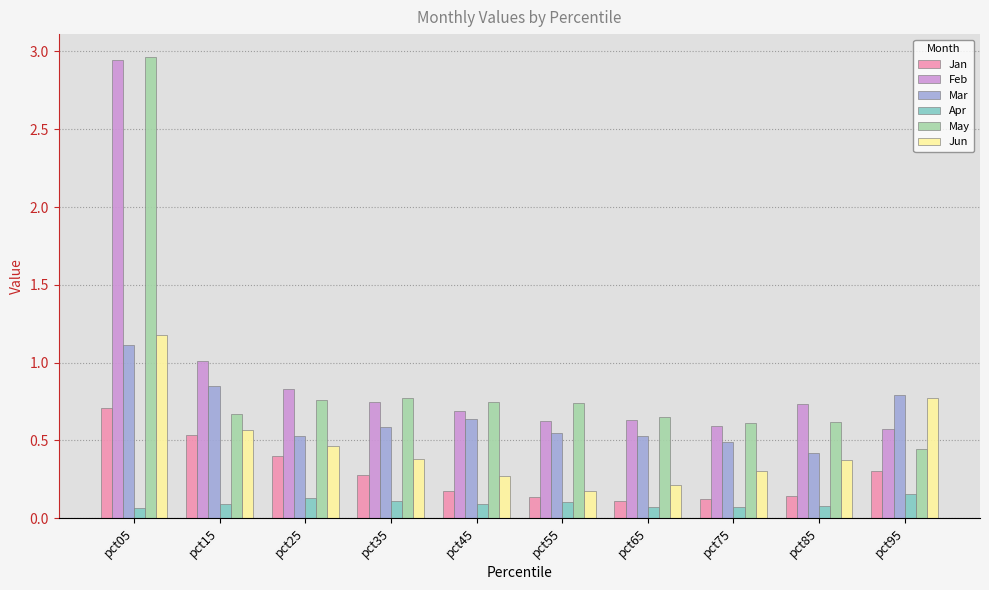

At which label does Feb reach its peak?

pct05